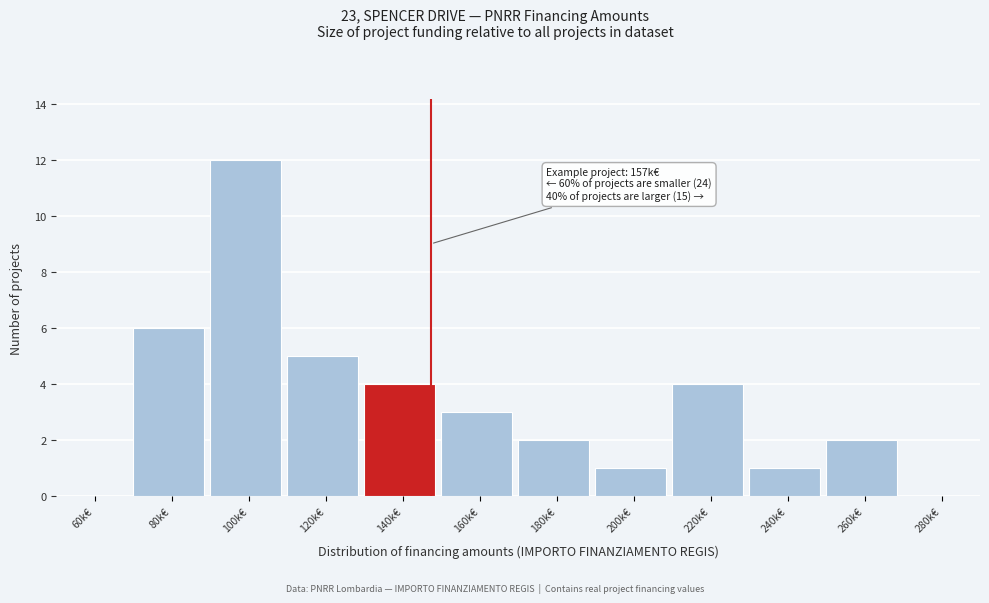

Reading left to right, transcribe all the data shown in this chart.

60k€=0	80k€=6	100k€=12	120k€=5	140k€=4	160k€=3	180k€=2	200k€=1	220k€=4	240k€=1	260k€=2	280k€=0